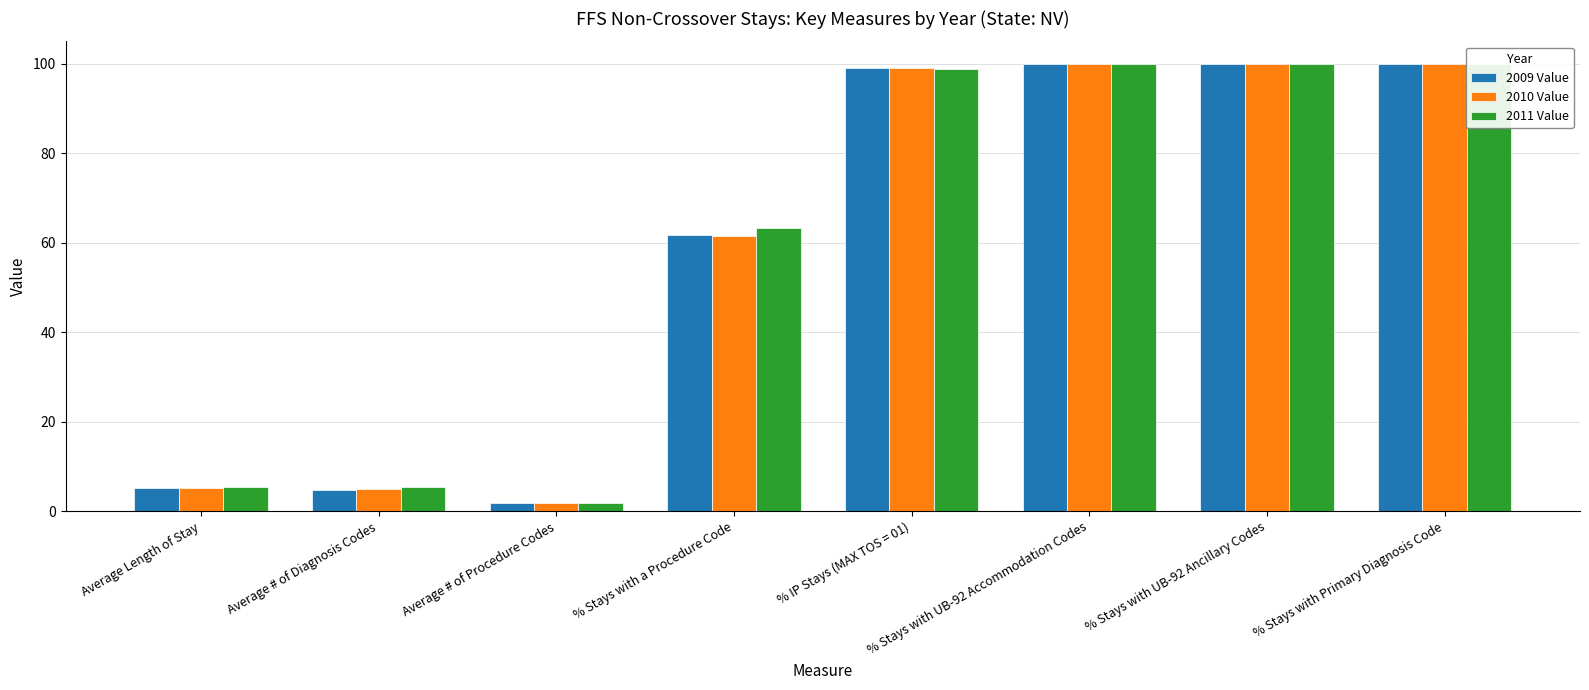

Reading right to left, list all the values displayed in this chart.

2009 Value: 100.0	99.9	99.9	99.0	61.6	1.8	4.8	5.1
2010 Value: 100.0	99.9	99.9	99.1	61.5	1.8	5.0	5.1
2011 Value: 100.0	99.9	99.9	98.8	63.4	1.8	5.3	5.3